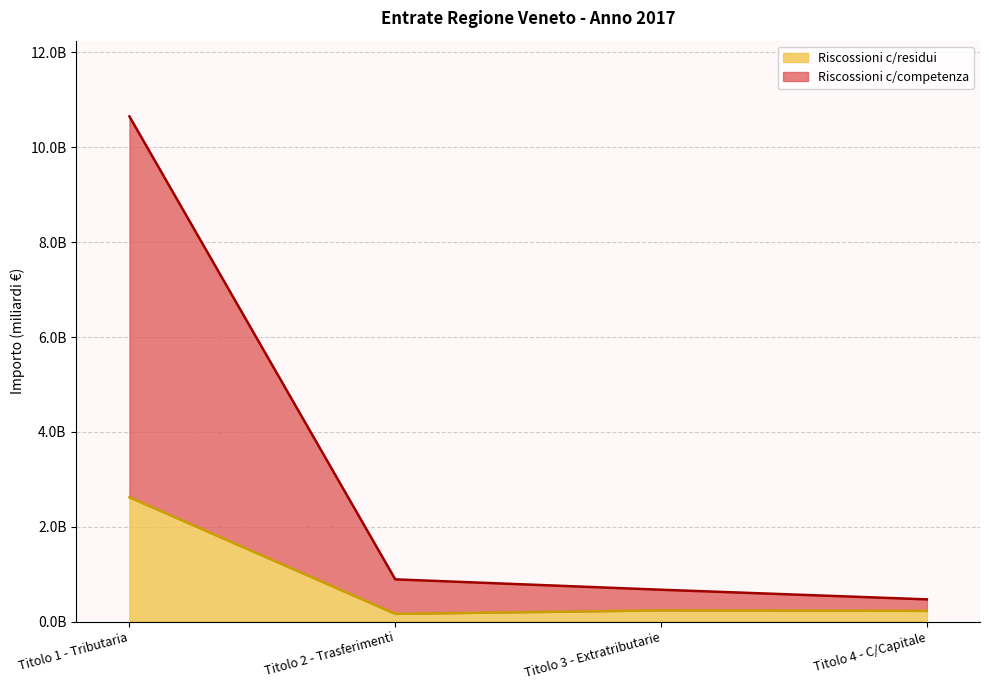

List the series in order of their peak value, highest first.

Riscossioni c/competenza, Riscossioni c/residui